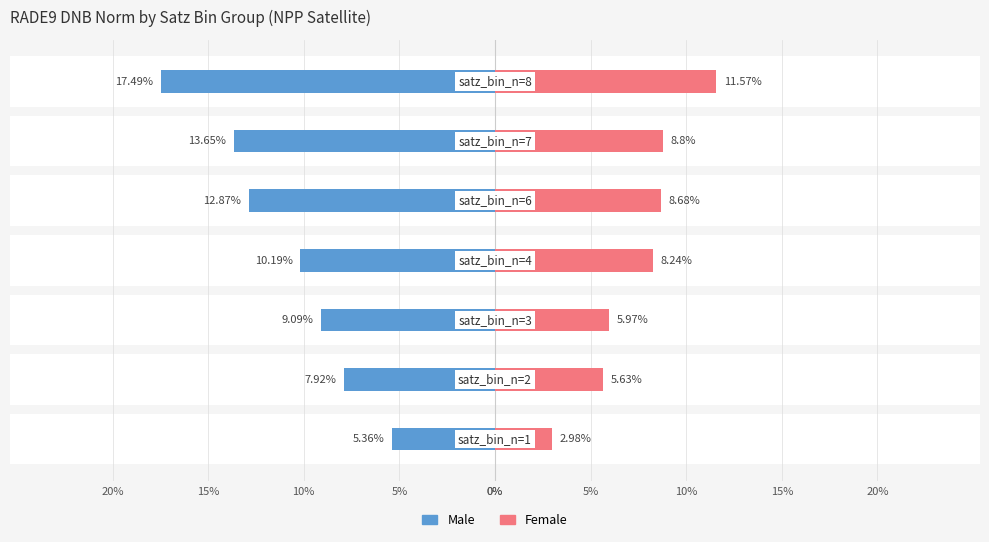

Reading left to right, transcribe all the data shown in this chart.

Male: -5.4	-7.9	-9.1	-10.2	-12.9	-13.7	-17.5
Female: 3.0	5.6	6.0	8.2	8.7	8.8	11.6